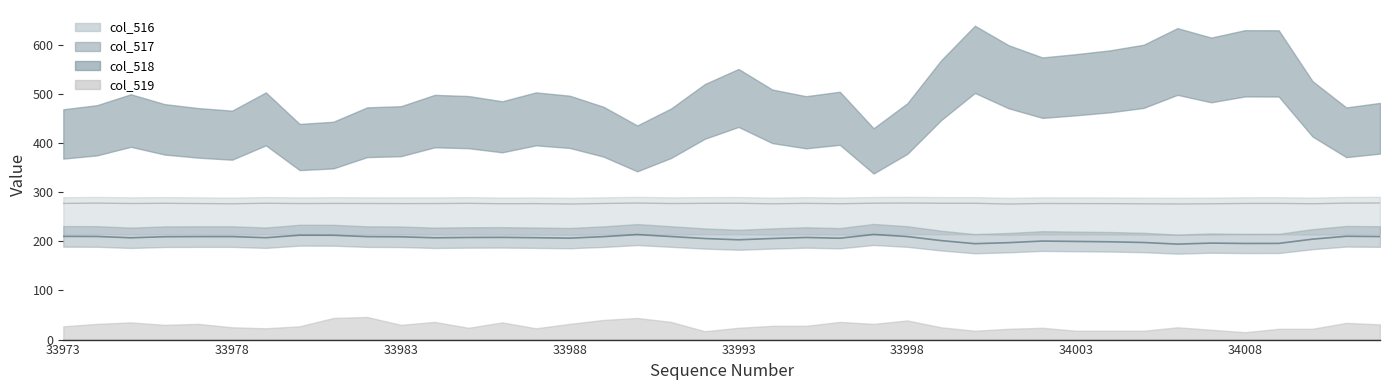

What is the value of the 28th point from the left?

195.2